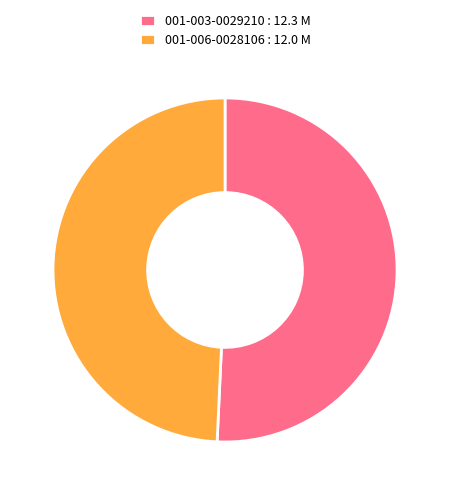

How many slices are in this pie chart?

2